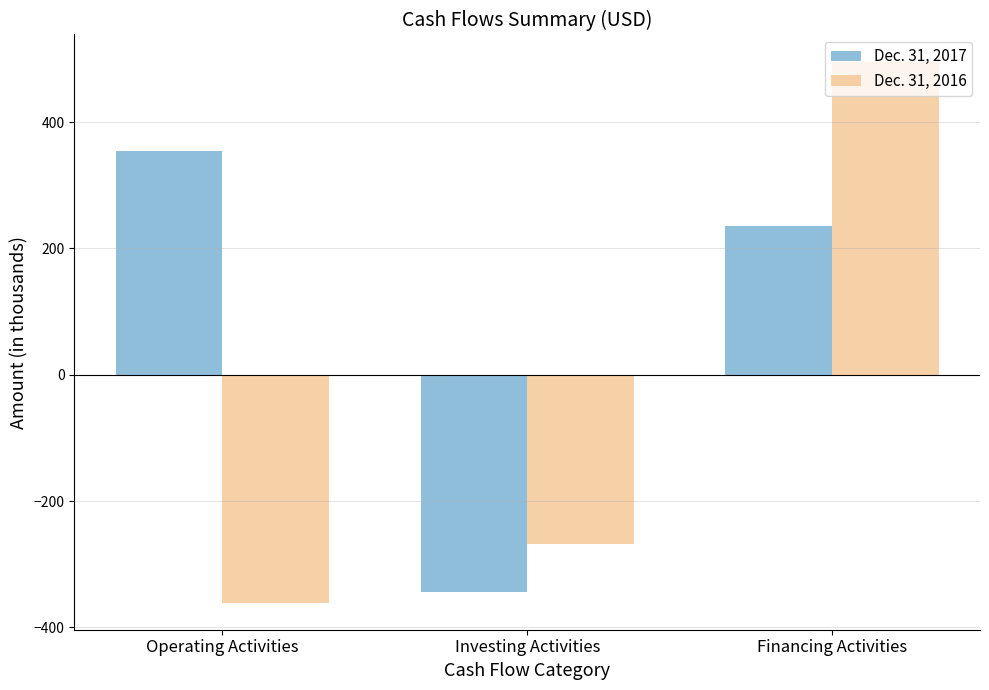

Between Operating Activities and Financing Activities, which series saw the biggest shift?

Dec. 31, 2016